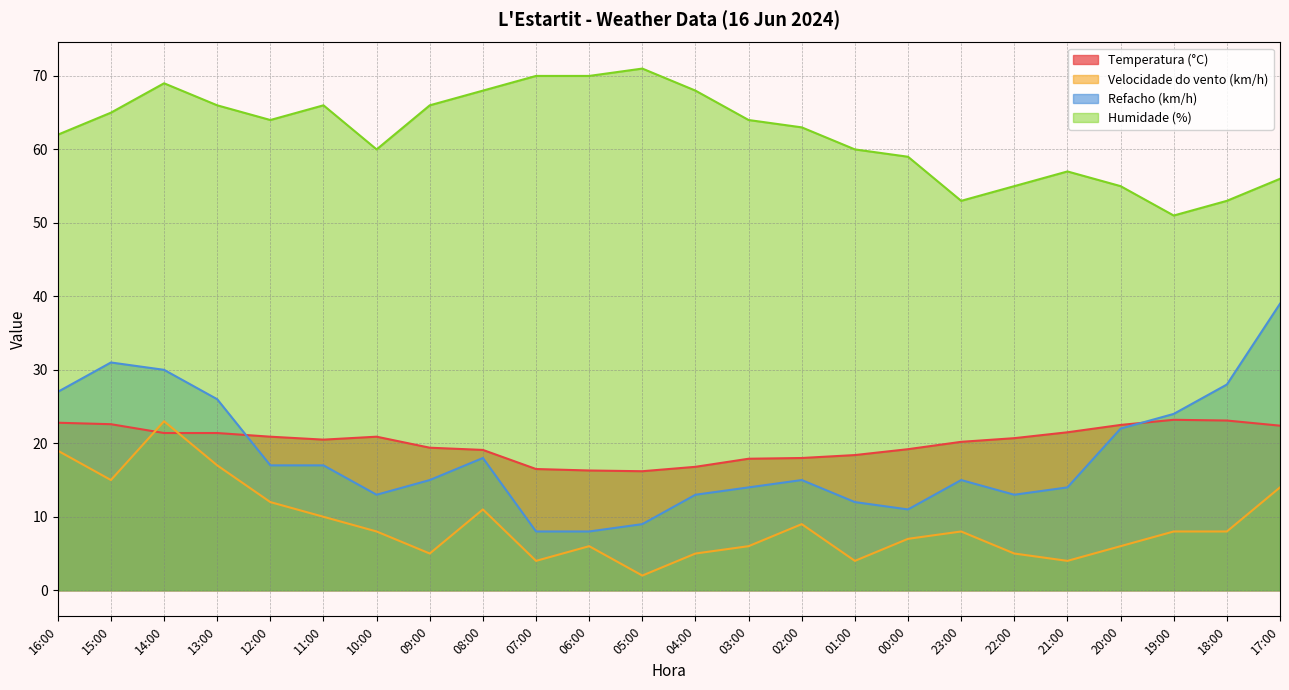

What is the maximum value for Refacho (km/h)?

39.0